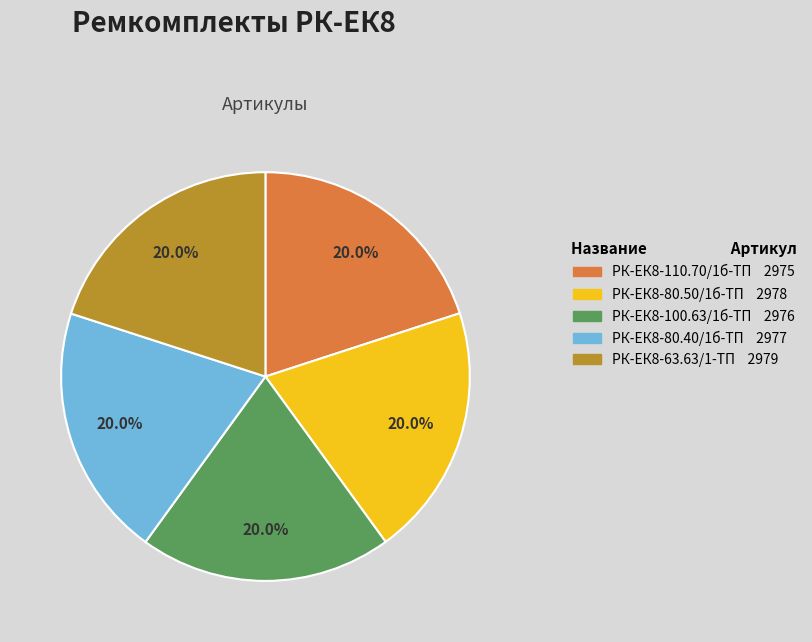

To the nearest percent, what percentage of the pie is РК-ЕК8-80.40/1б-ТП?

20%